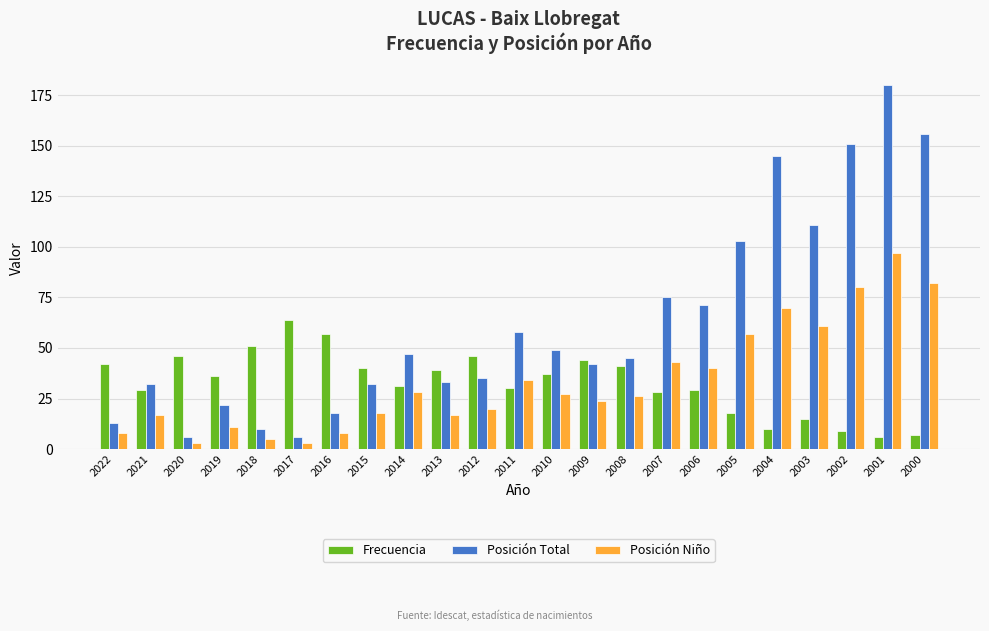

At which category does the chart reach its peak across all series?

2001